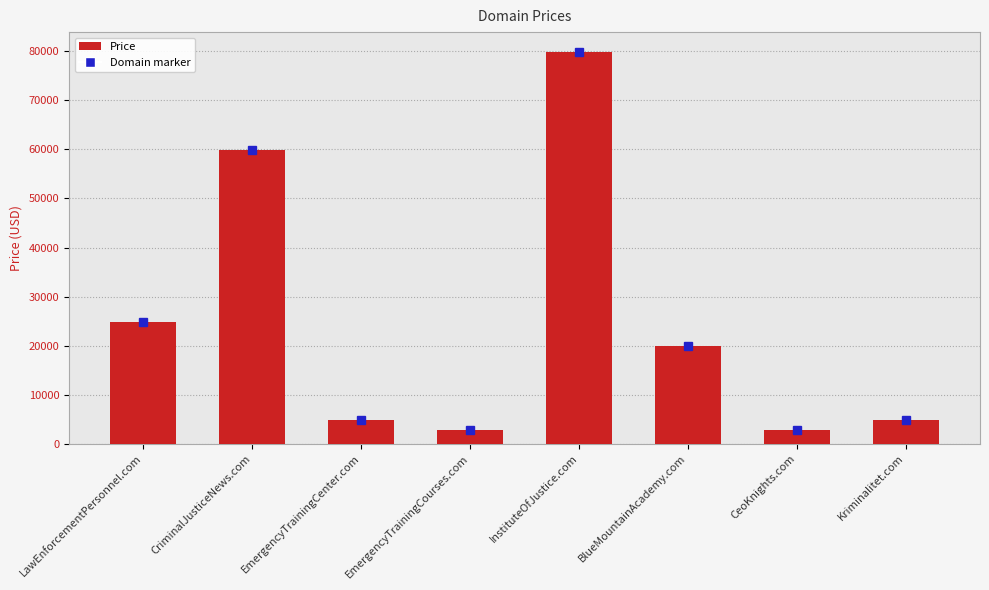

What is the average value?

25013